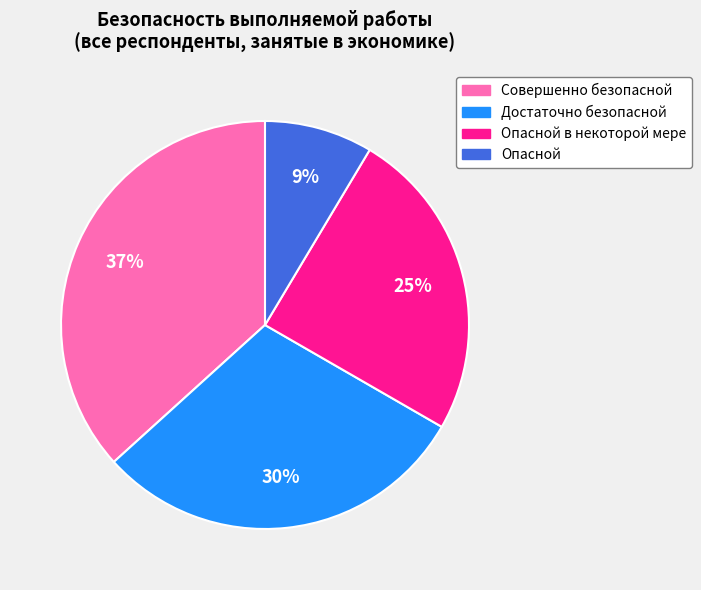

To the nearest percent, what is the difference between the largest and smallest slice percentages?

28%